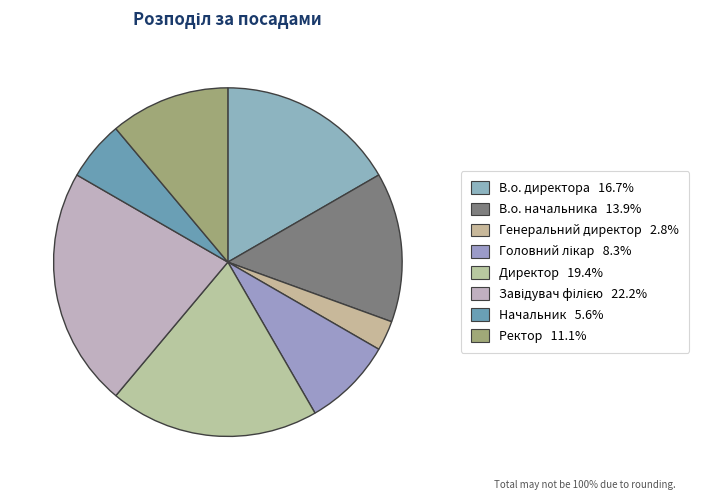

How many segments does this pie chart have?

8